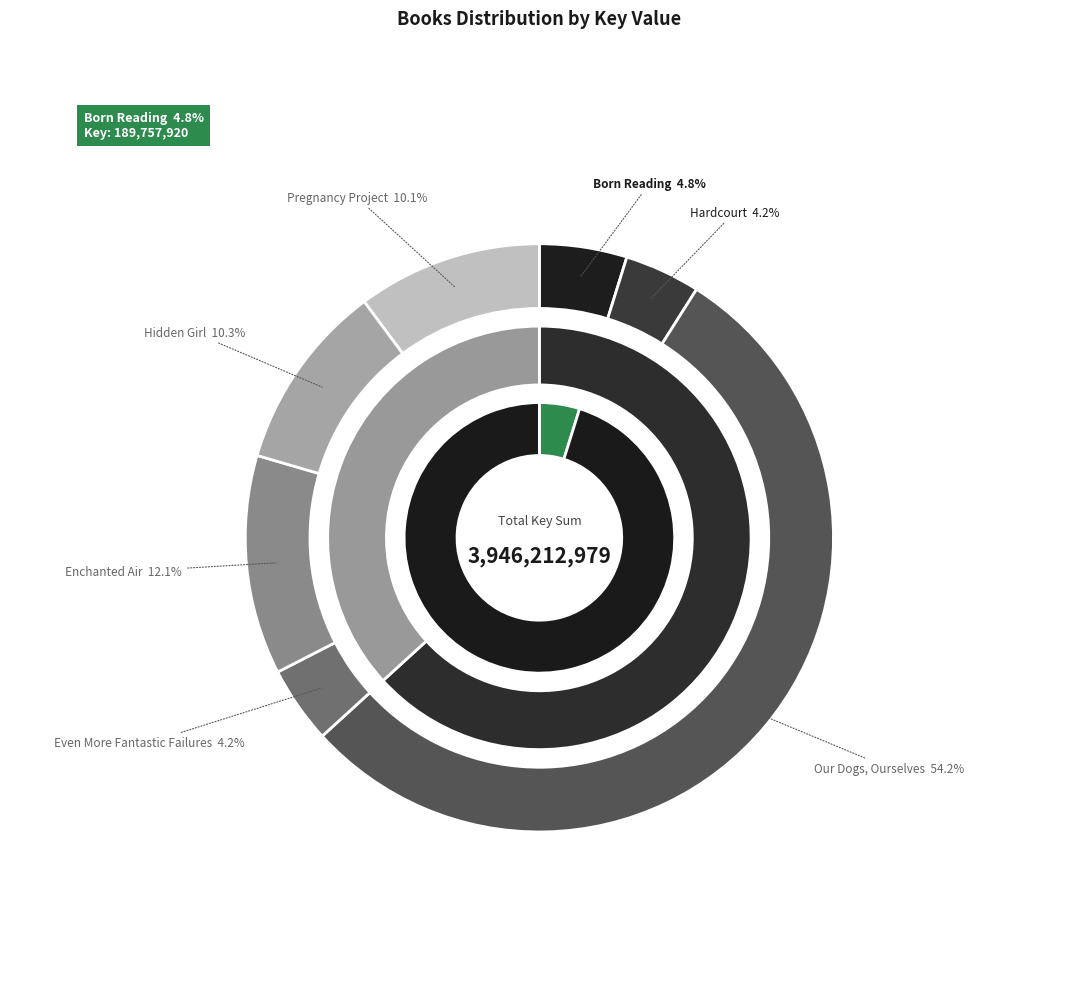

What is the largest slice in the pie chart?

Our Dogs, Ourselves